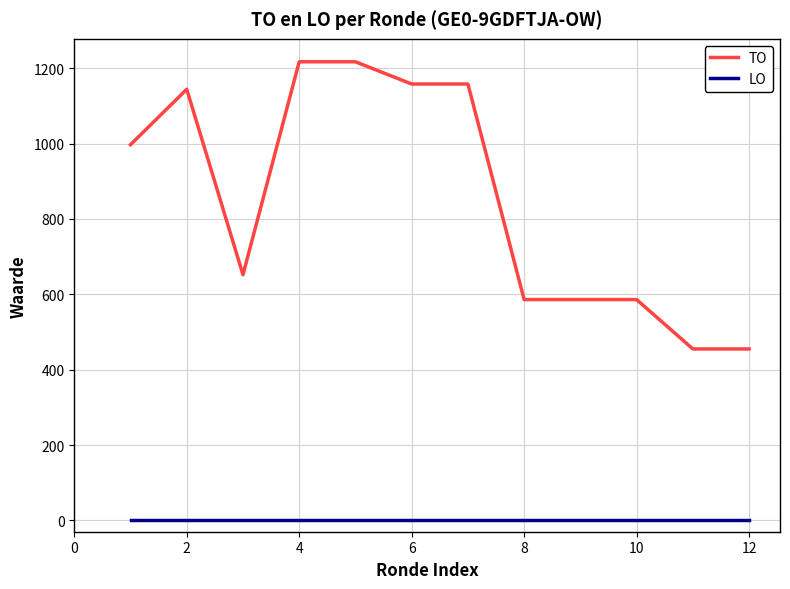

What is the highest value of the TO series?

1217